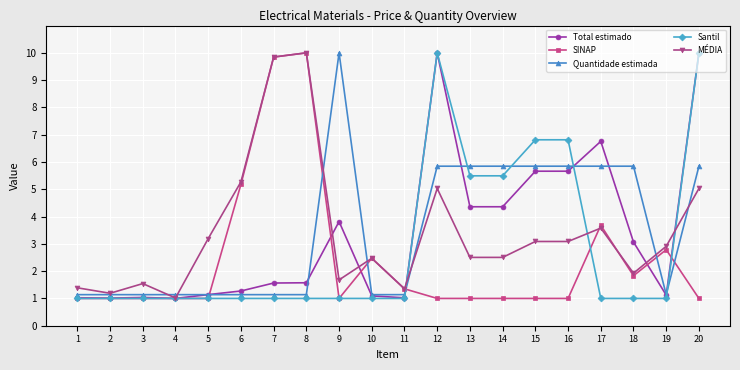

True or false: Quantidade estimada has a value of 8.1 at 17.

False